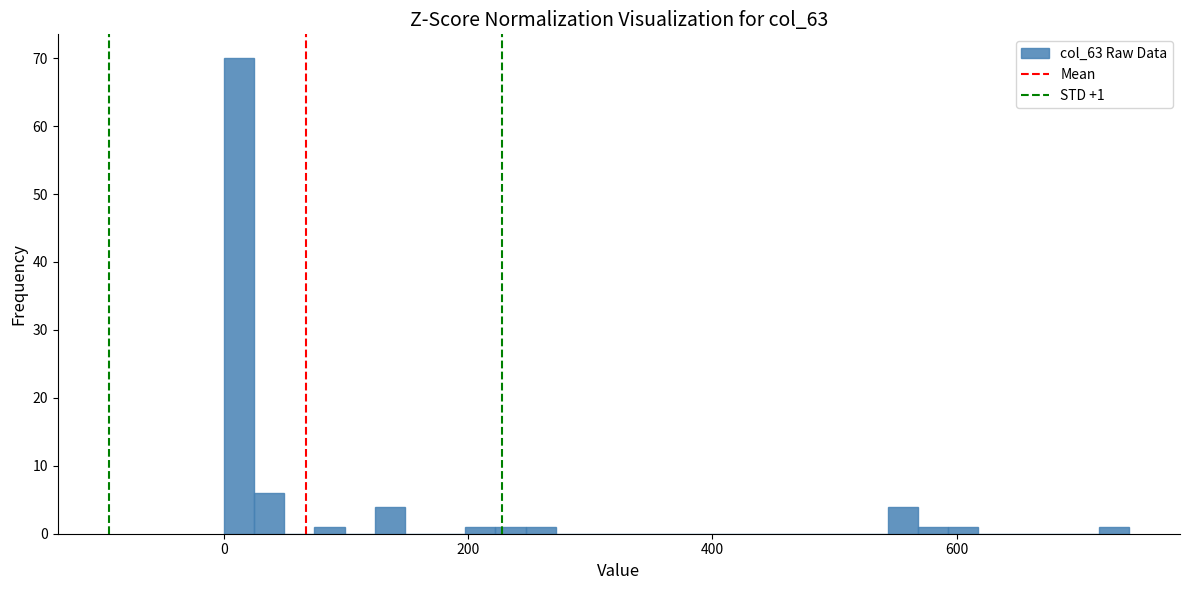

Read against the x-axis, roughly where is the centre of the tallest bar?

20